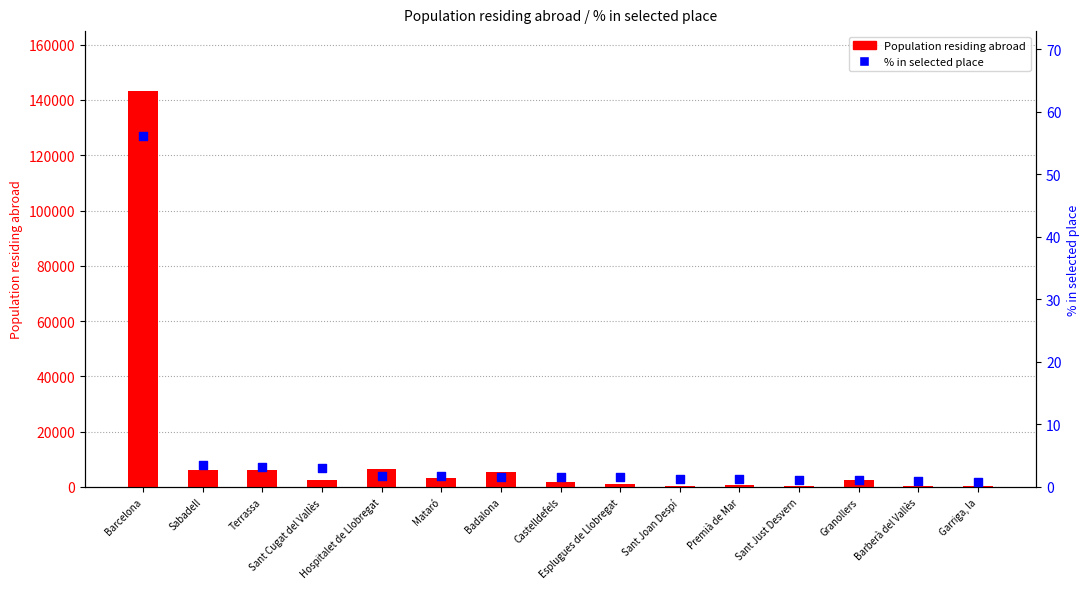

Which series has the largest total across all categories?

Population residing abroad